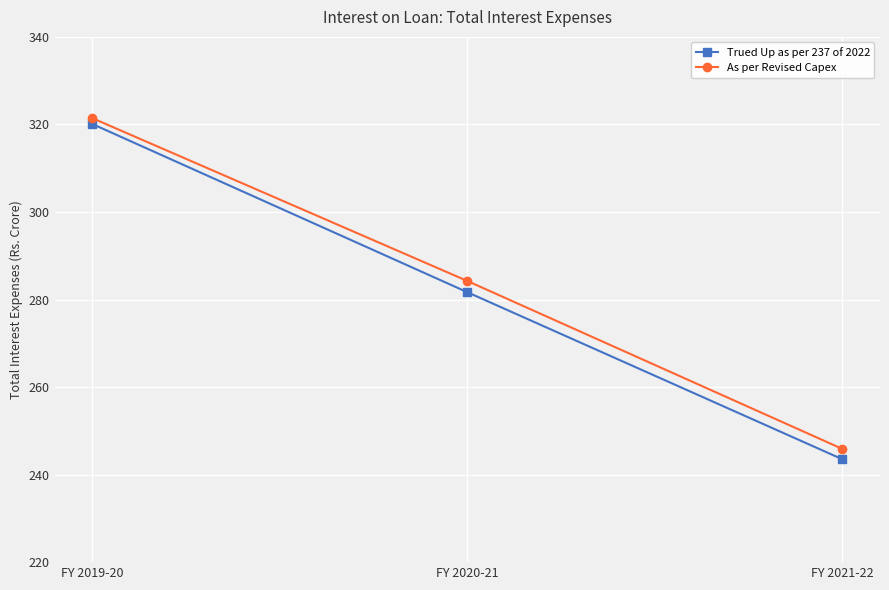

Reading left to right, what are all the values shown in this chart?

Trued Up as per 237 of 2022: FY 2019-20=320.1	FY 2020-21=281.7	FY 2021-22=243.5
As per Revised Capex: FY 2019-20=321.4	FY 2020-21=284.2	FY 2021-22=245.8